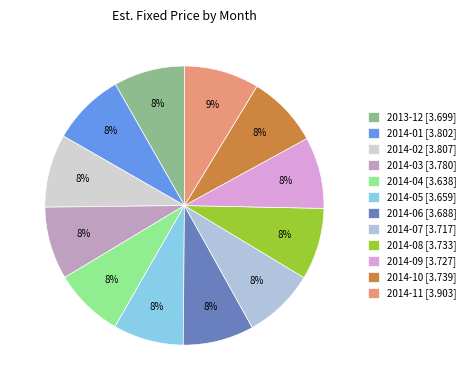

Rank the categories by value from highest to lowest.

2014-11, 2014-02, 2014-01, 2014-03, 2014-10, 2014-08, 2014-09, 2014-07, 2013-12, 2014-06, 2014-05, 2014-04